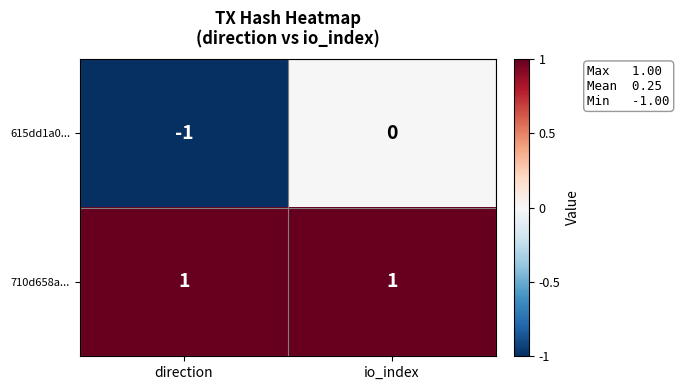

Rank the series by their maximum value, from lowest to highest.

615dd1a0..., 710d658a...